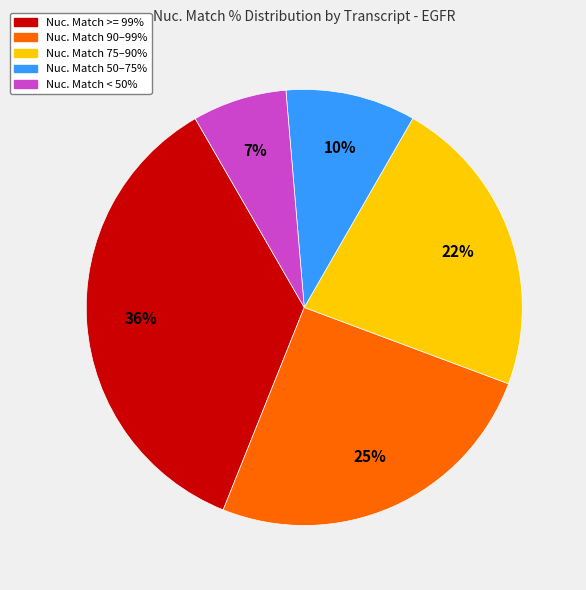

Is there any slice that represents more than half of the pie?

No